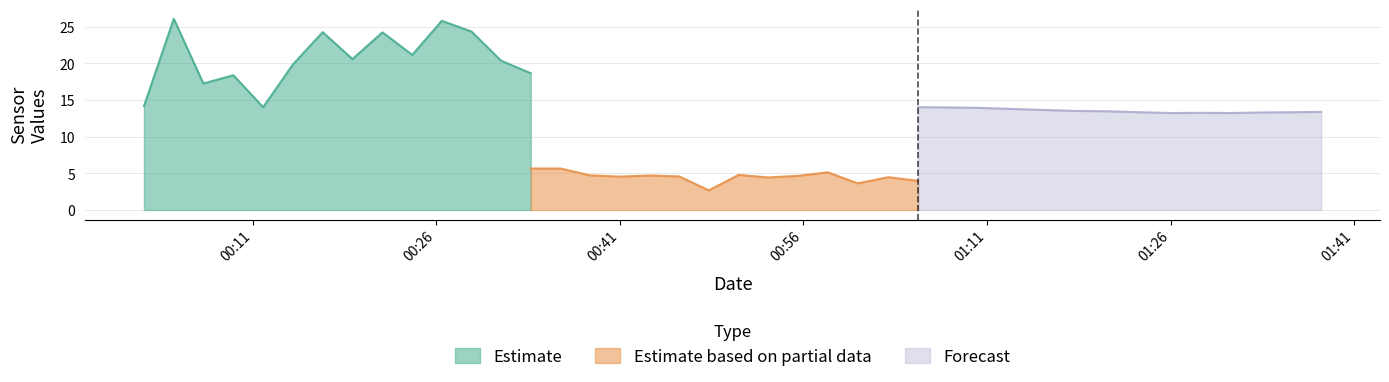

What is the highest value of the Estimate series?

26.1